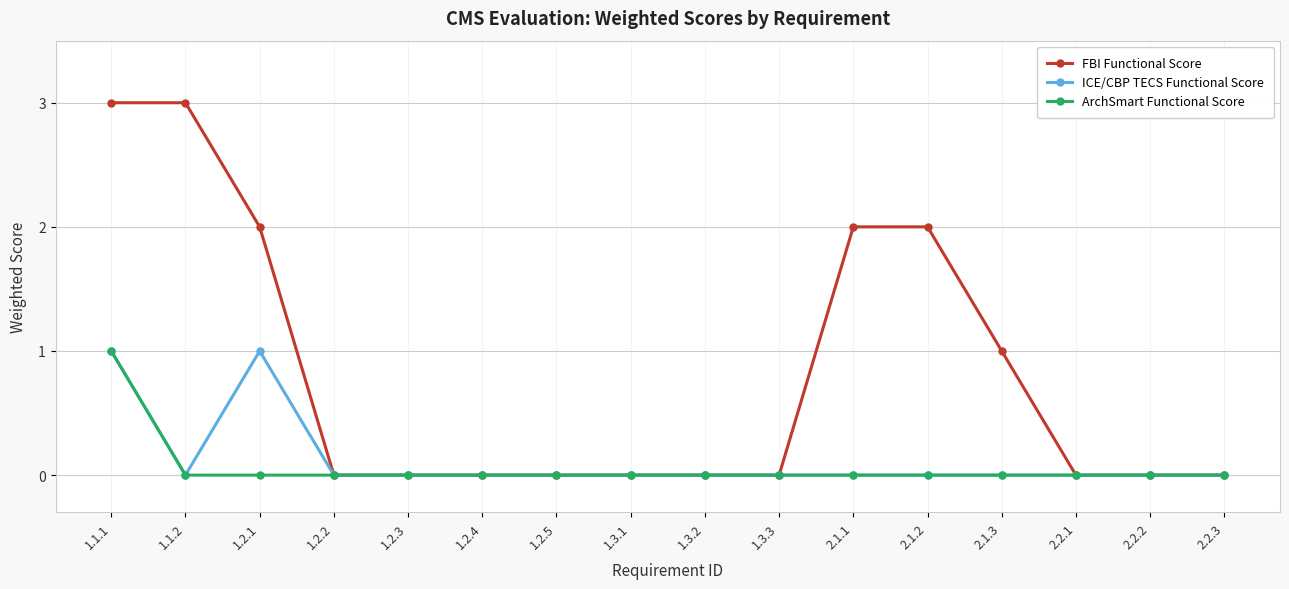

Count the number of data series in this chart.

3